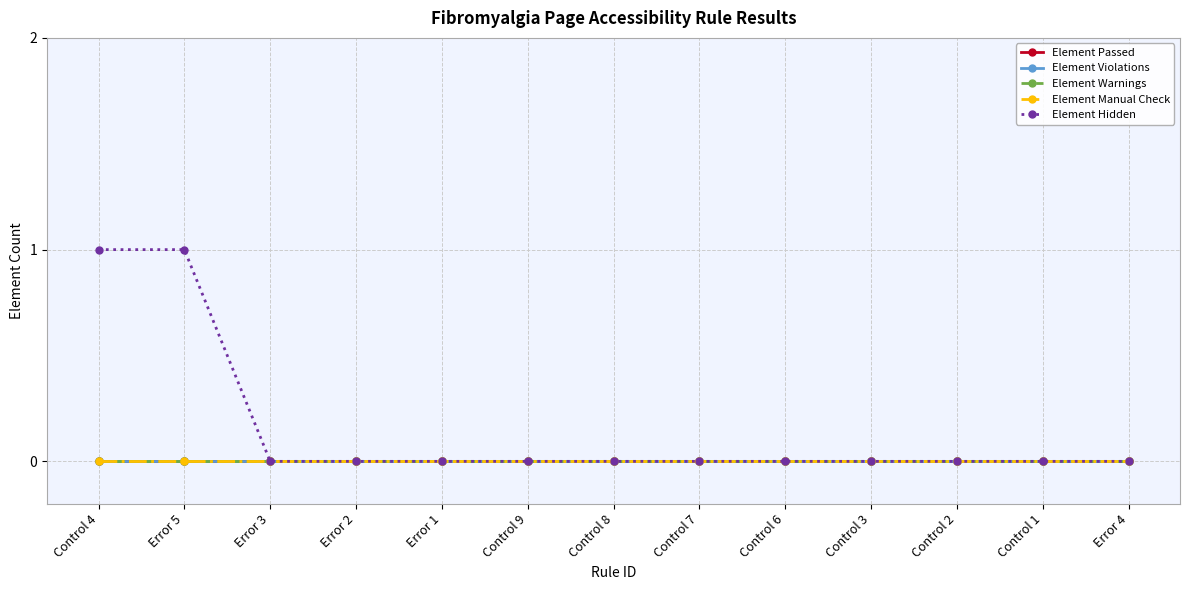

Which has a higher value, Error 2 or Control 4?

Error 2